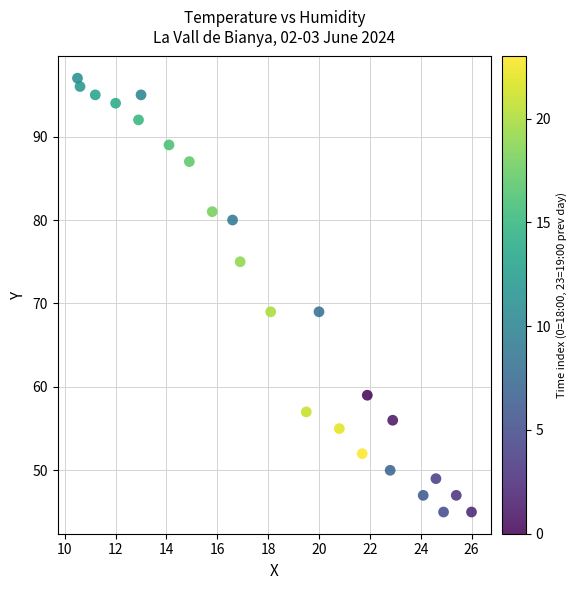

What is the range of Y values (max minus min)?

52